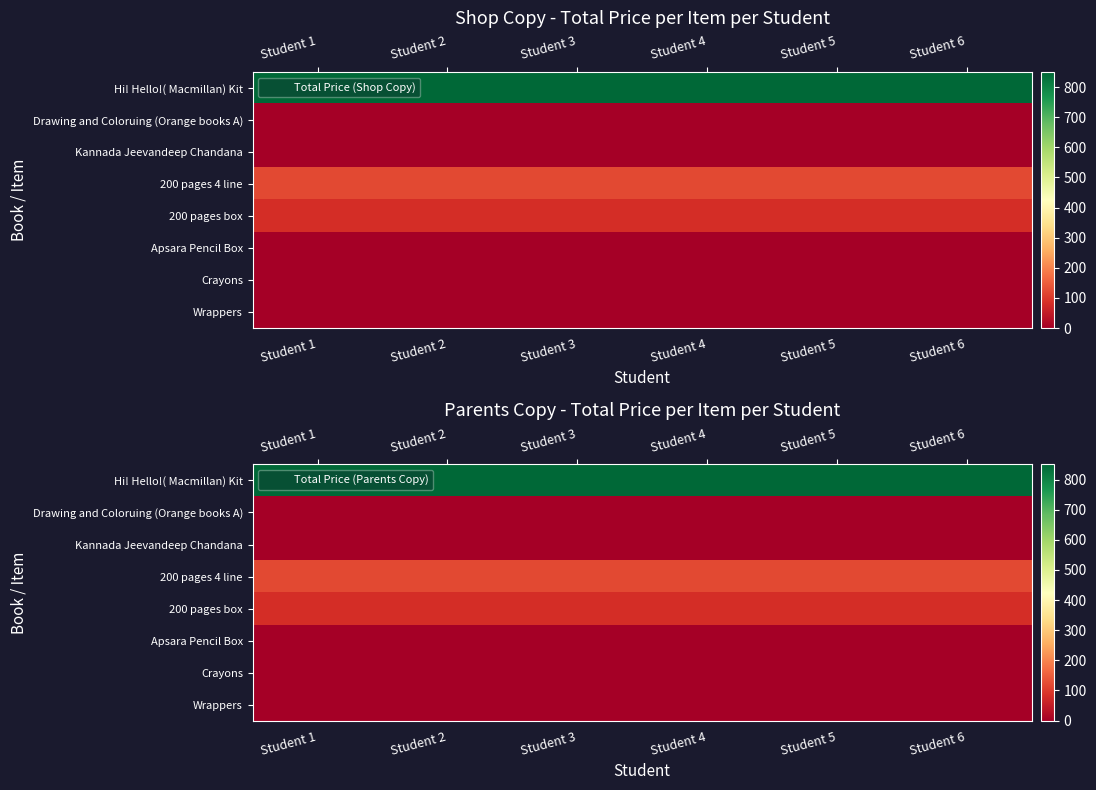

The value of 200 pages 4 line at Student 4 is 120. True or false?

True